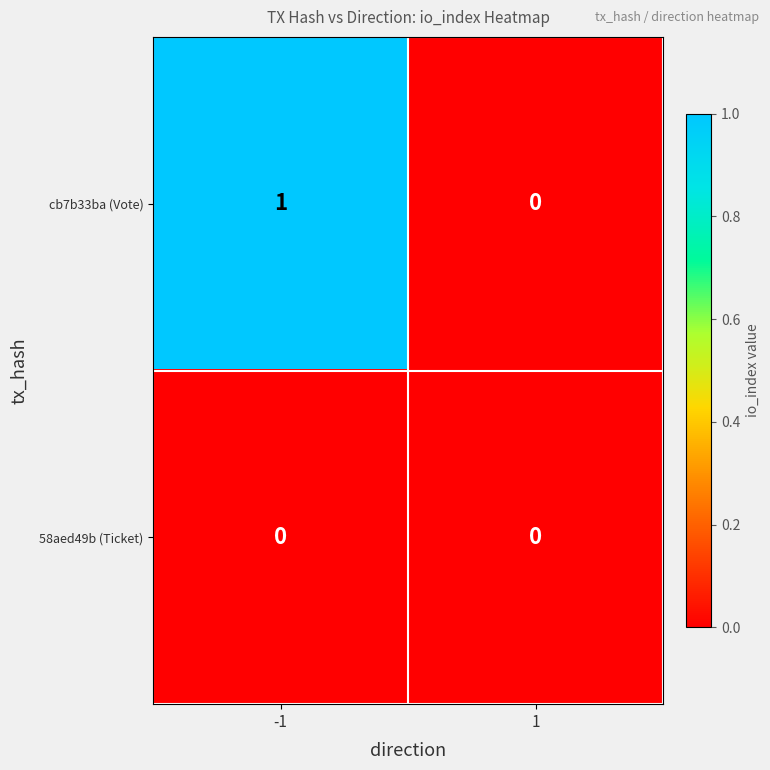

Which series has the largest total across all categories?

cb7b33ba (Vote)